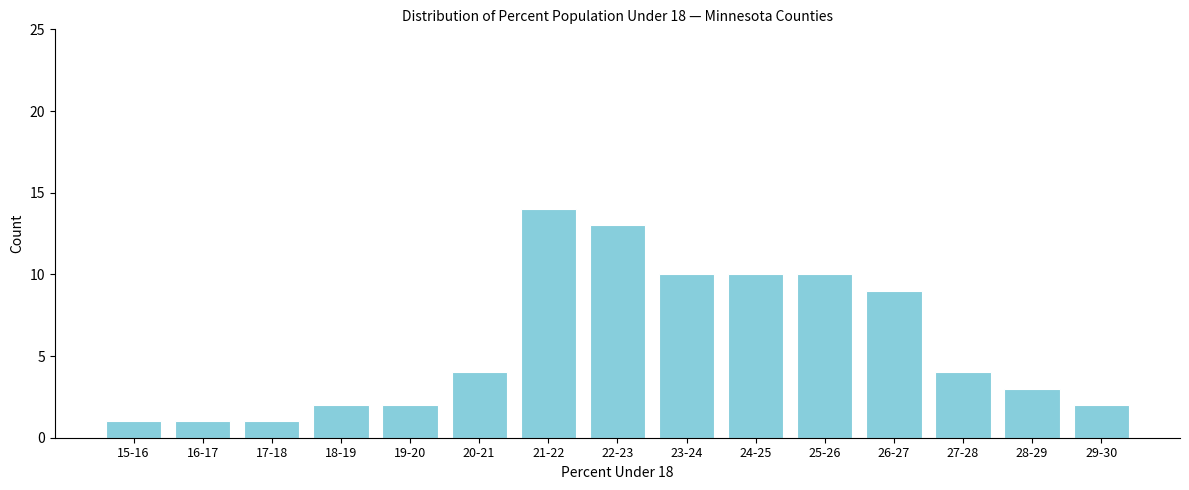

Reading right to left, extract all data points from this chart.

2	3	4	9	10	10	10	13	14	4	2	2	1	1	1